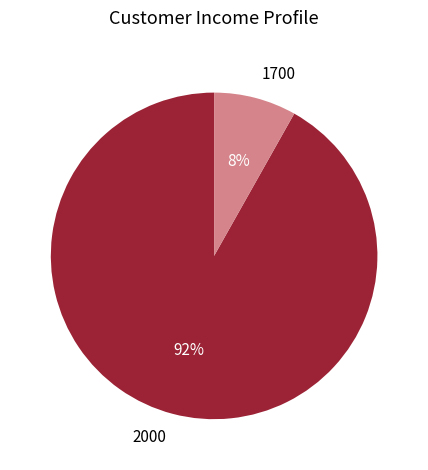

Which category accounts for the majority?

2000